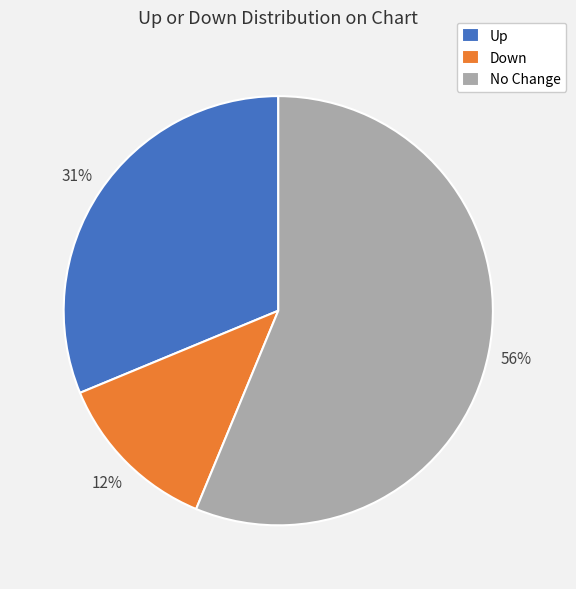

To the nearest percent, what is the difference between the Up and No Change slice percentages?

25%